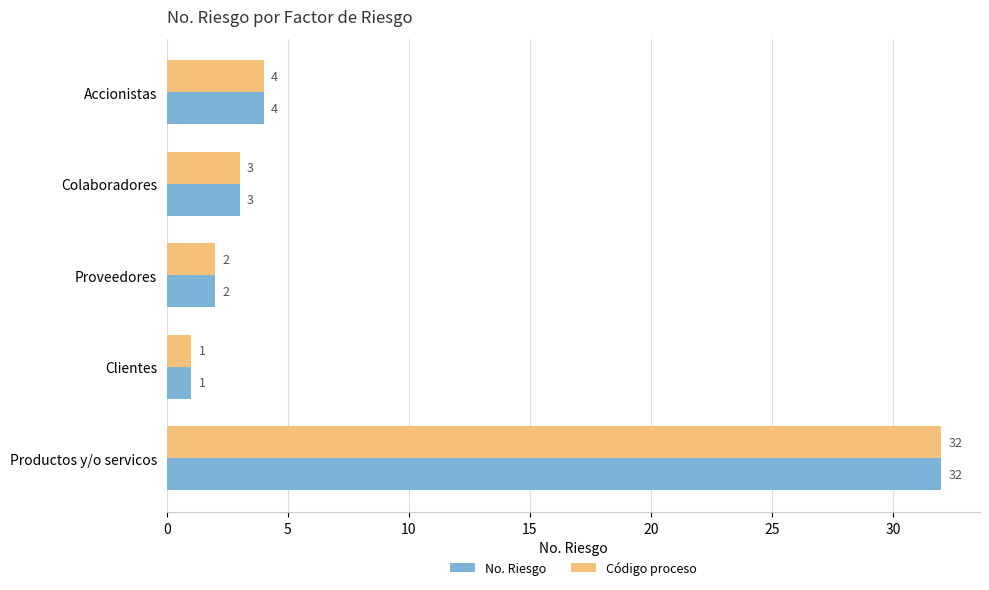

How many data points does each series have?

5